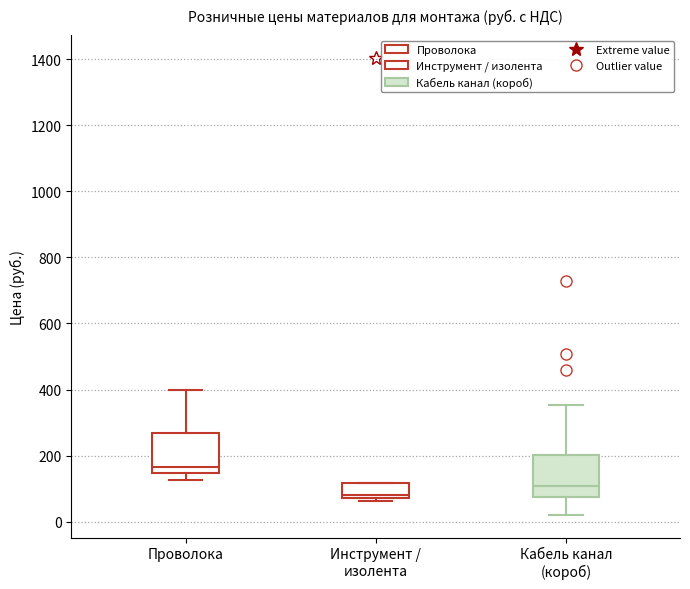

Reading left to right, transcribe this box plot: for each box, give where its median line is, the range the box spans, and where its two whiskers end, as read against the y-axis. The values are not printed on the chart, so give them approximately, as read against the axis.

Проволока: median 160, box 140 to 260, whiskers 120 to 400
Инструмент / изолента: median 80 (just above the box's lower edge), box 80 to 120, whiskers 60 to 120
Кабель канал (короб): median 100, box 80 to 200, whiskers 20 to 360